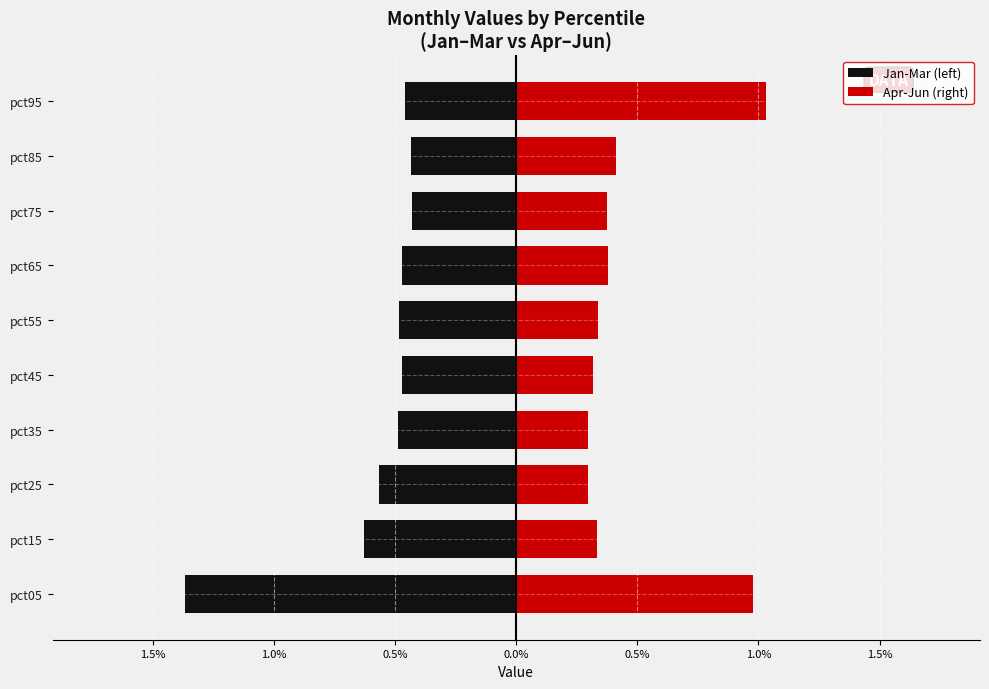

Reading right to left, transcribe all the data shown in this chart.

Jan-Mar (left): -0.5	-0.4	-0.4	-0.5	-0.5	-0.5	-0.5	-0.6	-0.6	-1.4
Apr-Jun (right): 1.0	0.4	0.4	0.4	0.3	0.3	0.3	0.3	0.3	1.0